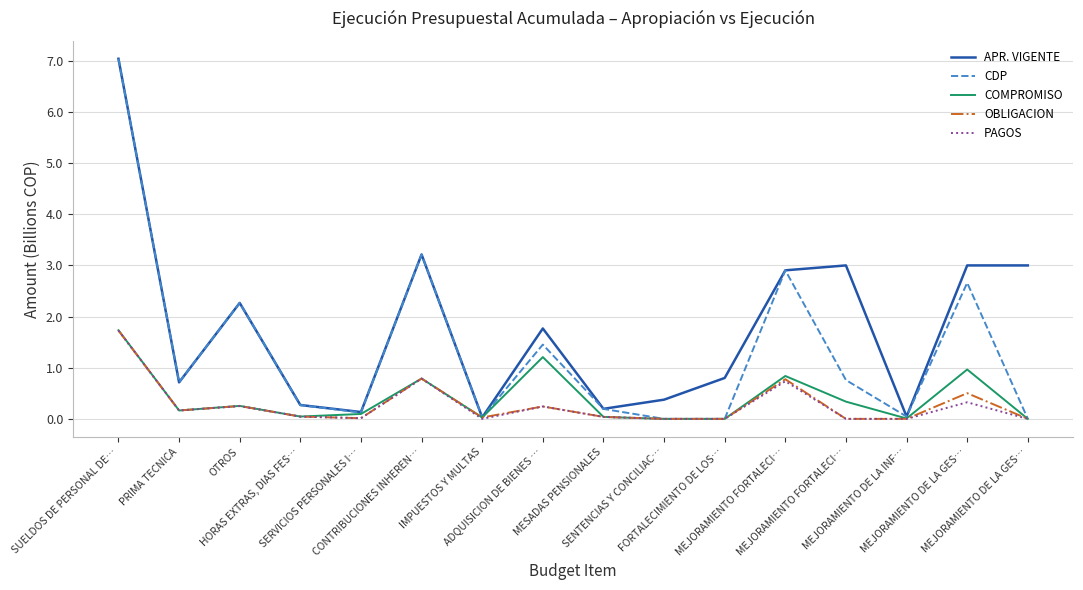

Where is the first local minimum for COMPROMISO?

PRIMA TECNICA